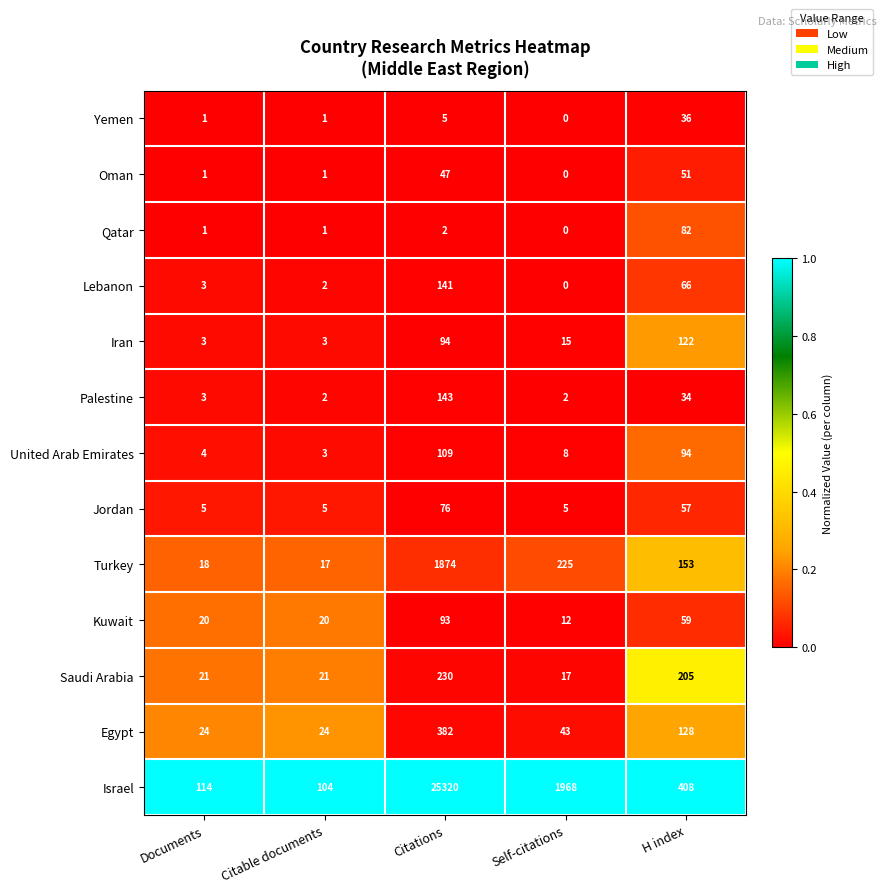

Which category has the highest value across all series?

Citations